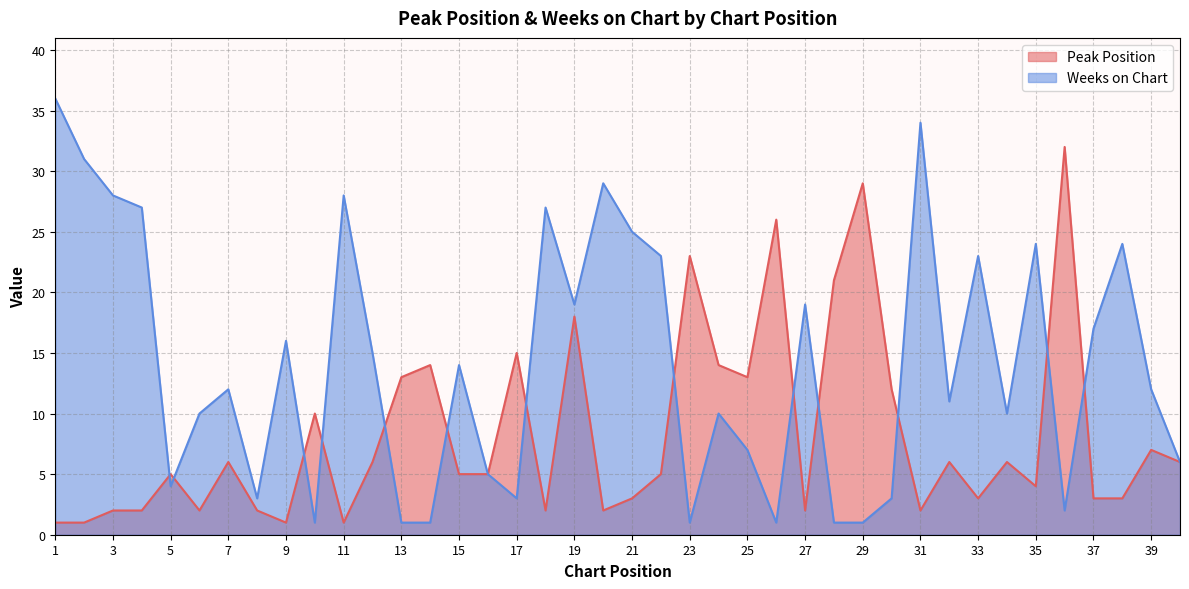

The value of Peak Position at 17 is 8. True or false?

False